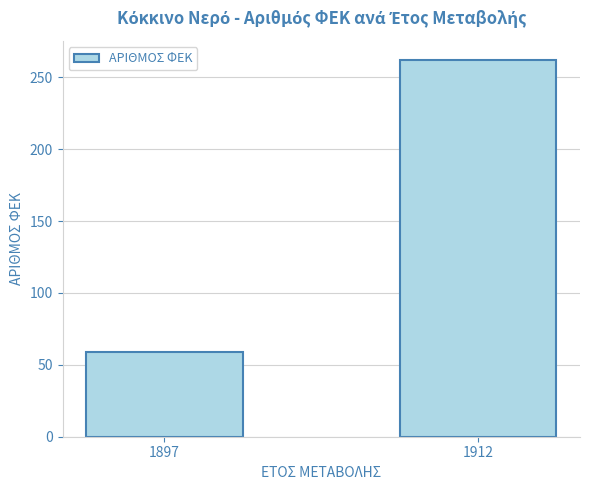

What is the difference between the maximum and minimum values?

203